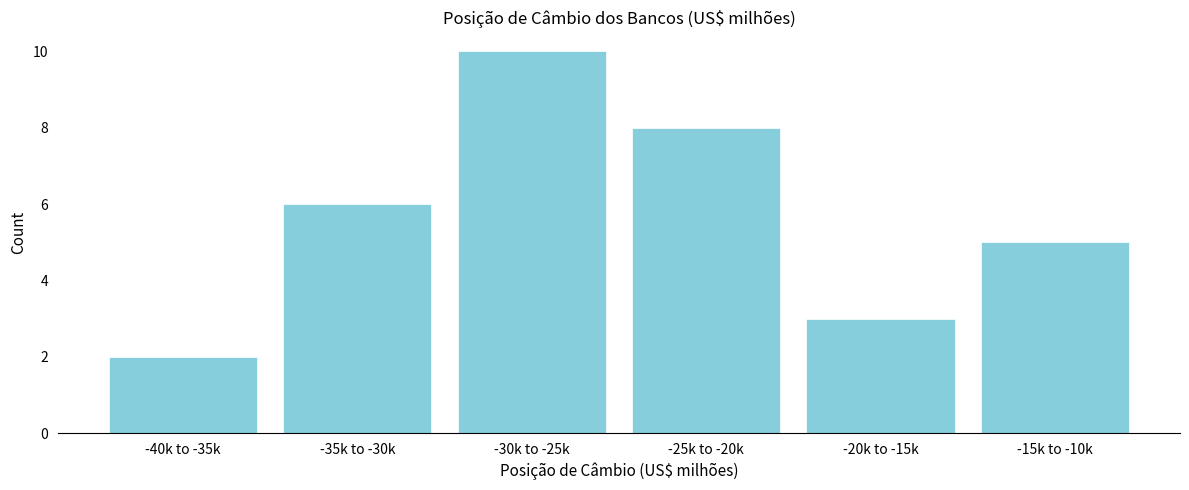

Reading left to right, what are all the values shown in this chart?

2	6	10	8	3	5